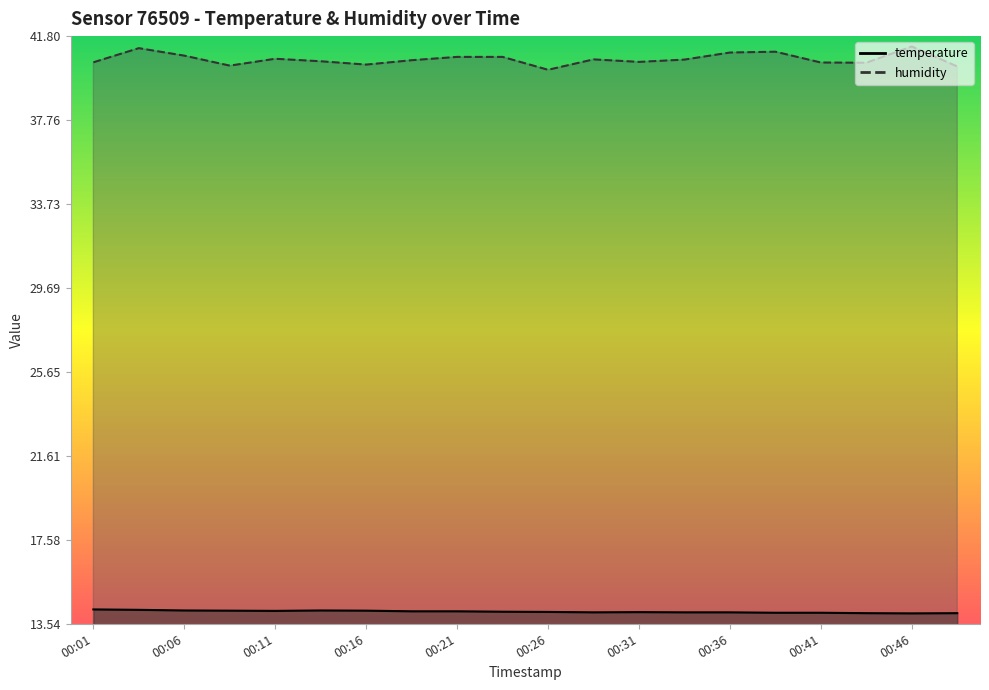

At how many categories does at least one series exceed 29?

20